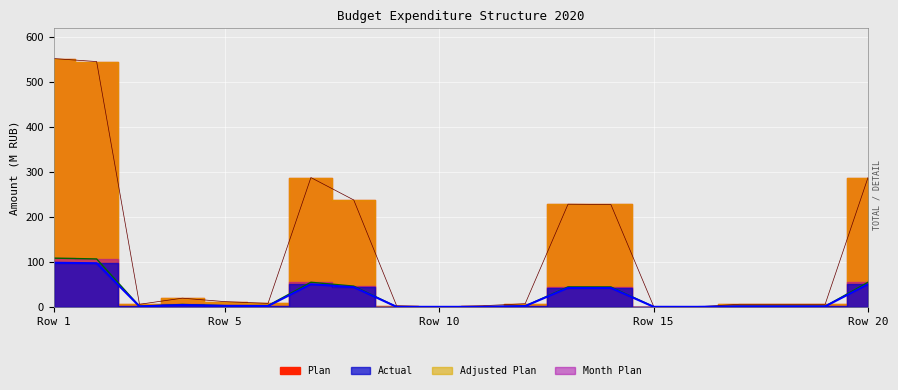

Which series has the largest total across all categories?

Plan